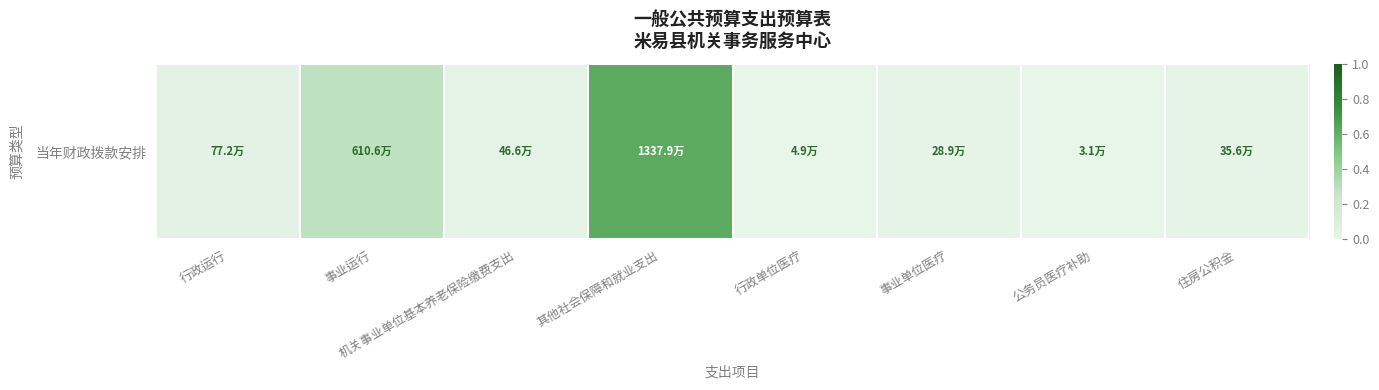

Is it true that the value at 其他社会保障和就业支出 is 0.2?

False